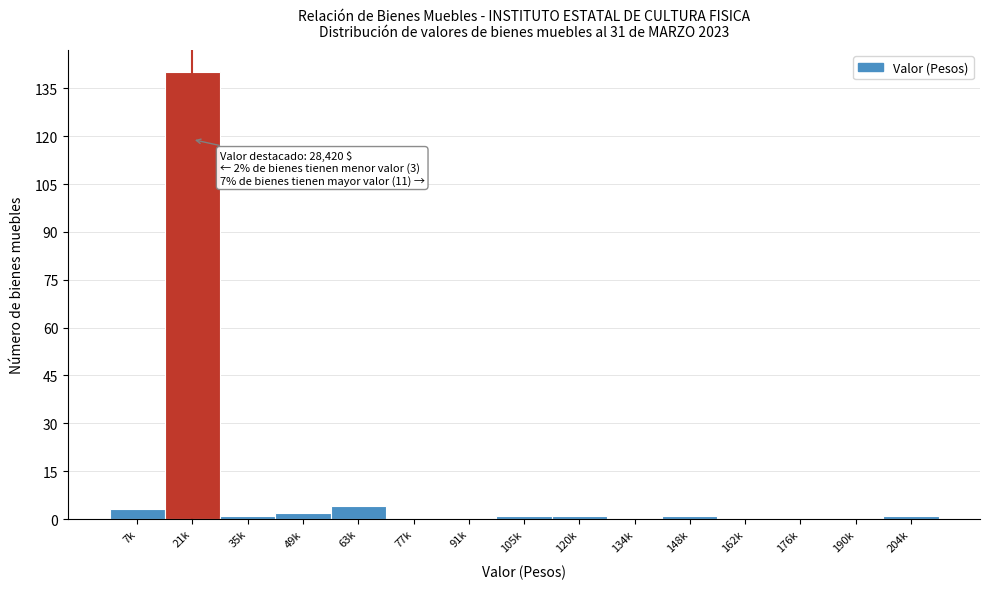

Reading right to left, extract all data points from this chart.

204k=1	190k=0	176k=0	162k=0	148k=1	134k=0	120k=1	105k=1	91k=0	77k=0	63k=4	49k=2	35k=1	21k=140	7k=3